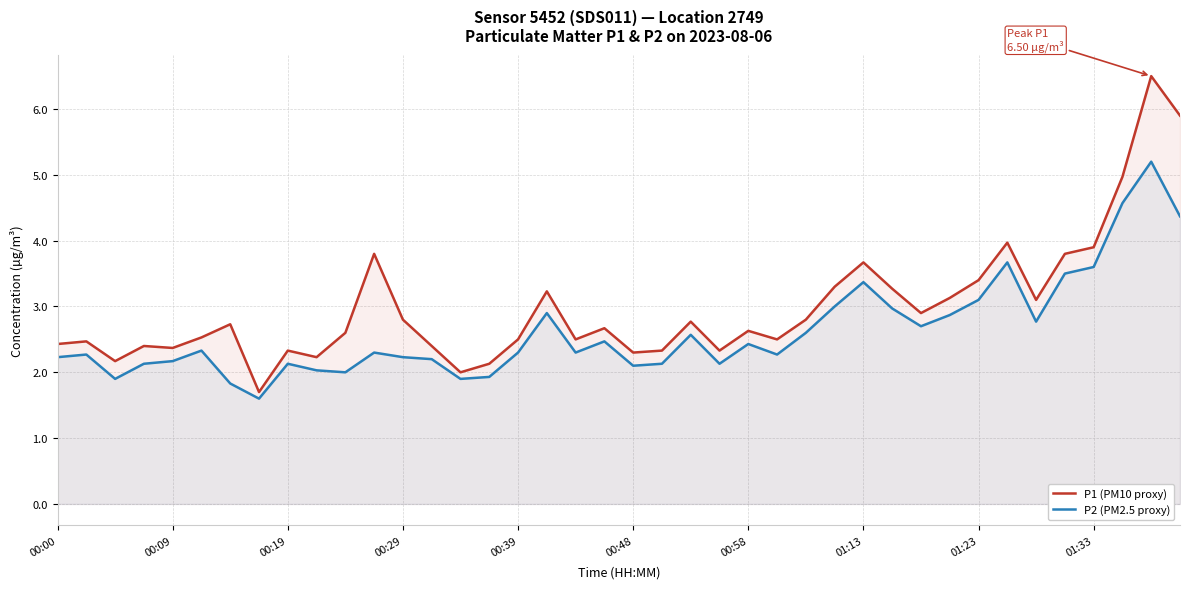

Rank the series by their maximum value, from highest to lowest.

P1 (PM10 proxy), P2 (PM2.5 proxy)